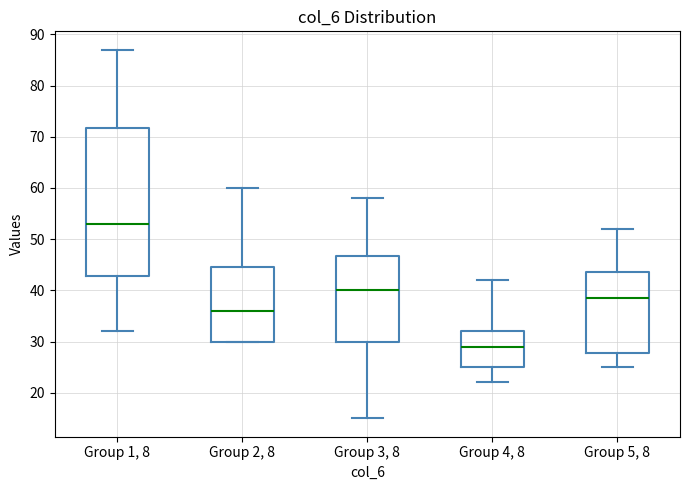

Reading left to right, transcribe this box plot: for each box, give where its median line is, the range the box spans, and where its two whiskers end, as read against the y-axis. The values are not printed on the chart, so give them approximately, as read against the axis.

Group 1, 8: median 53, box 43 to 72, whiskers 32 to 87
Group 2, 8: median 36, box 30 to 45, whiskers 30 to 60
Group 3, 8: median 40, box 30 to 47, whiskers 15 to 58
Group 4, 8: median 29, box 25 to 32, whiskers 22 to 42
Group 5, 8: median 39, box 28 to 44, whiskers 25 to 52